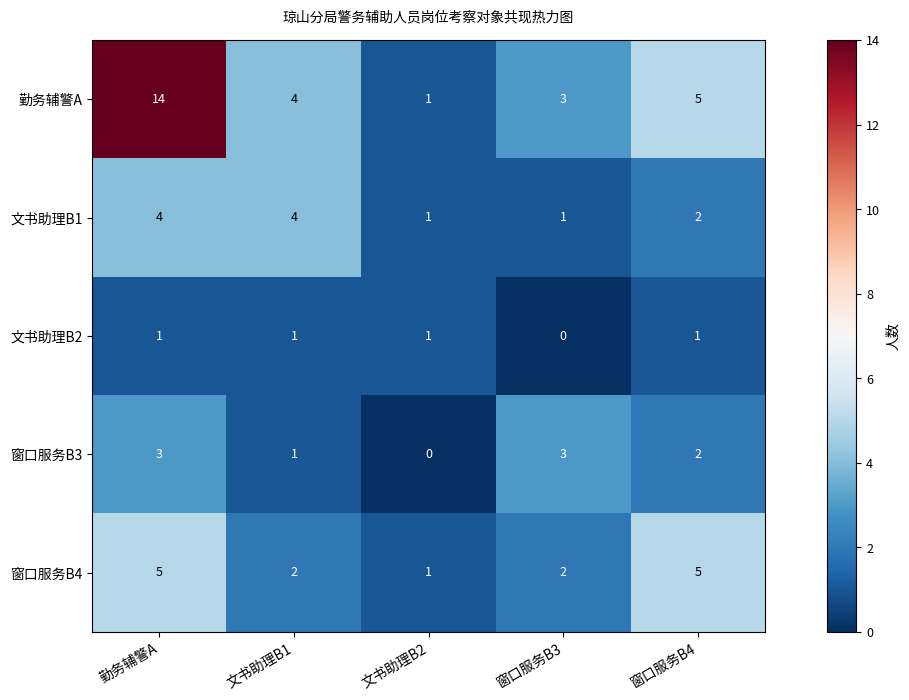

At 勤务辅警A, list the series in order from smallest to largest.

文书助理B2, 窗口服务B3, 文书助理B1, 窗口服务B4, 勤务辅警A